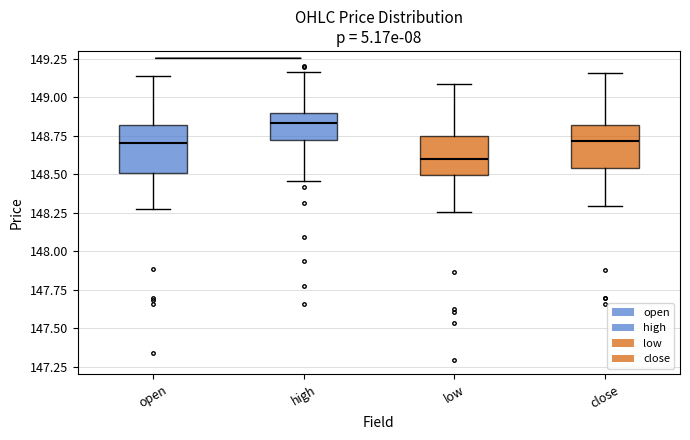

Reading left to right, read every box against the y-axis: the position of its median line, the range the box covers, and the ends of its whiskers. The values are not printed on the chart, so give them approximately, as read against the axis.

open: median 148.70, box 148.50 to 148.80, whiskers 148.30 to 149.15
high: median 148.85, box 148.70 to 148.90, whiskers 148.45 to 149.15
low: median 148.60, box 148.50 to 148.75, whiskers 148.25 to 149.10
close: median 148.70, box 148.55 to 148.80, whiskers 148.30 to 149.15